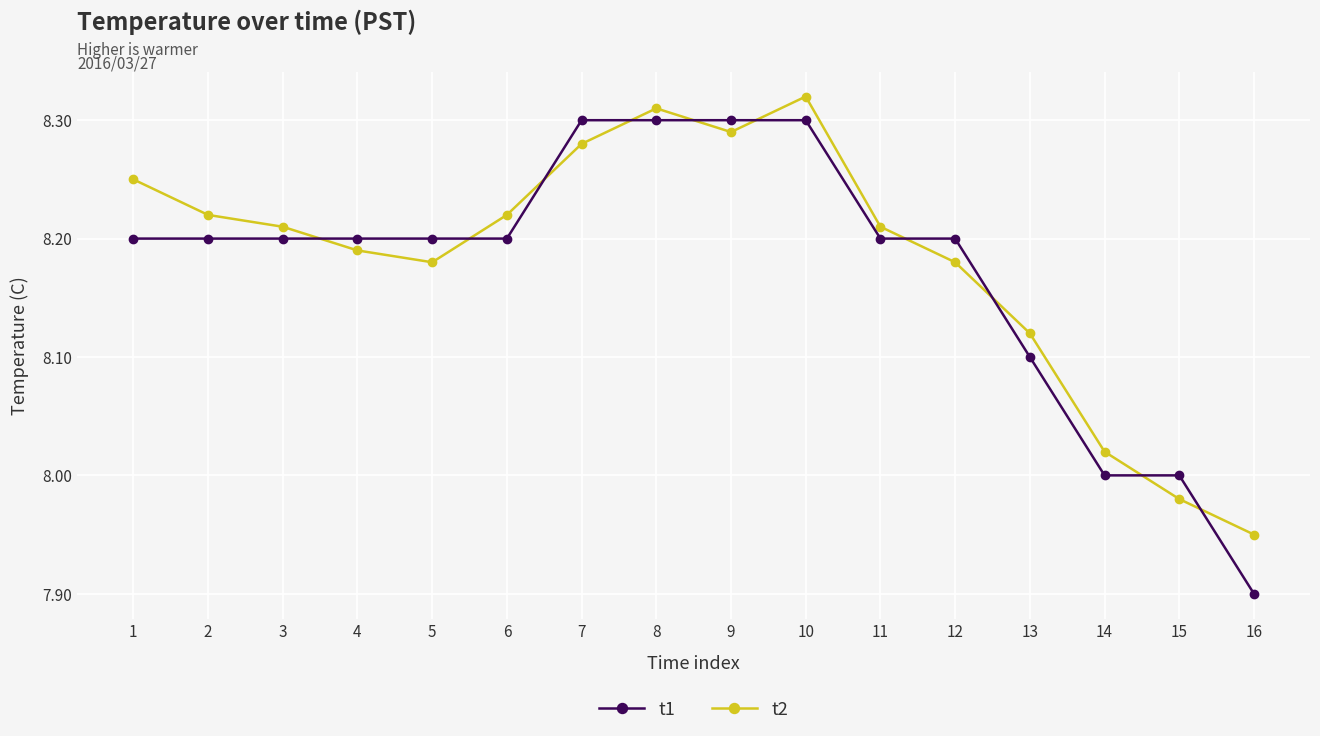

What is the sum of all t2 values?

130.9